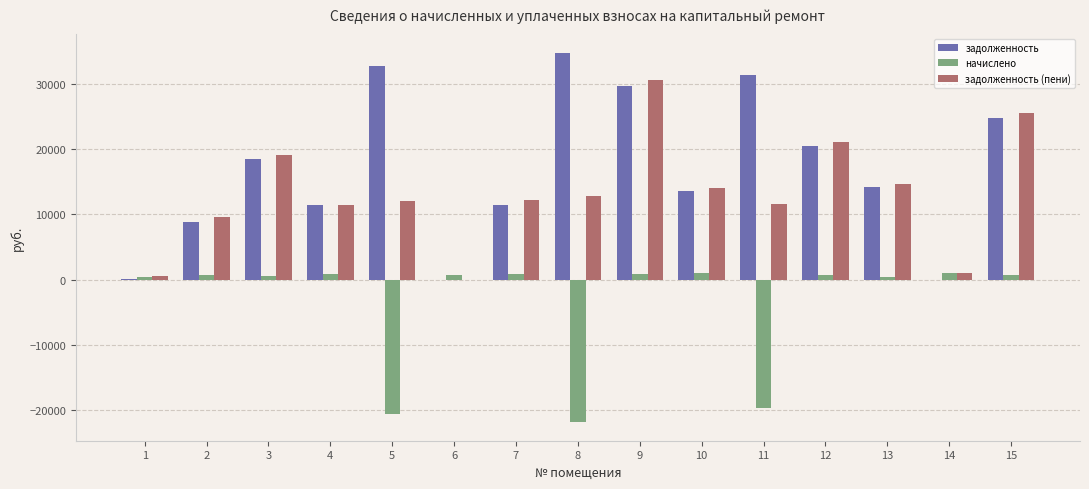

Is the value of задолженность at 15 greater than the value of задолженность (пени) at 2?

Yes